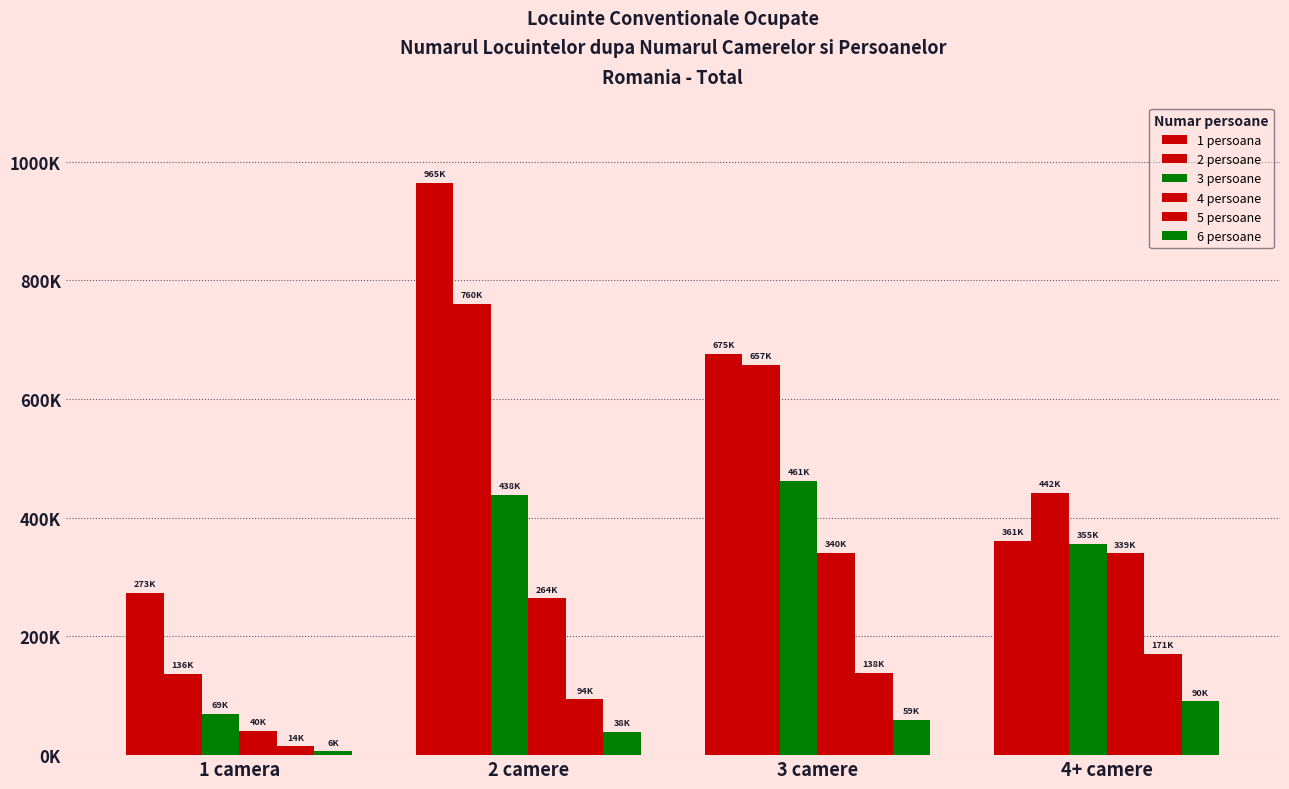

Is the value of 5 persoane at 3 camere greater than the value of 2 persoane at 2 camere?

No